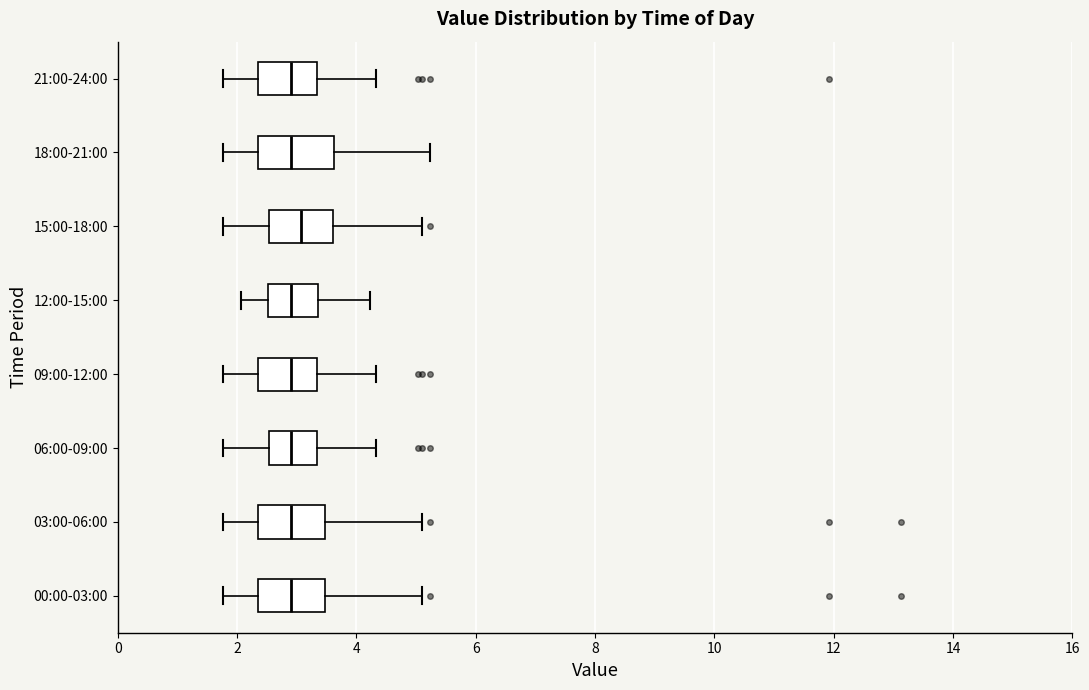

Reading bottom to top, read every box against the x-axis: the position of its median line, the range the box covers, and the ends of its whiskers. The values are not printed on the chart, so give them approximately, as read against the axis.

00:00-03:00: median 3.0, box 2.4 to 3.4, whiskers 1.8 to 5.2
03:00-06:00: median 3.0, box 2.4 to 3.4, whiskers 1.8 to 5.2
06:00-09:00: median 3.0, box 2.6 to 3.4, whiskers 1.8 to 4.4
09:00-12:00: median 3.0, box 2.4 to 3.4, whiskers 1.8 to 4.4
12:00-15:00: median 3.0, box 2.6 to 3.4, whiskers 2.0 to 4.2
15:00-18:00: median 3.0, box 2.6 to 3.6, whiskers 1.8 to 5.2
18:00-21:00: median 3.0, box 2.4 to 3.6, whiskers 1.8 to 5.2
21:00-24:00: median 3.0, box 2.4 to 3.4, whiskers 1.8 to 4.4